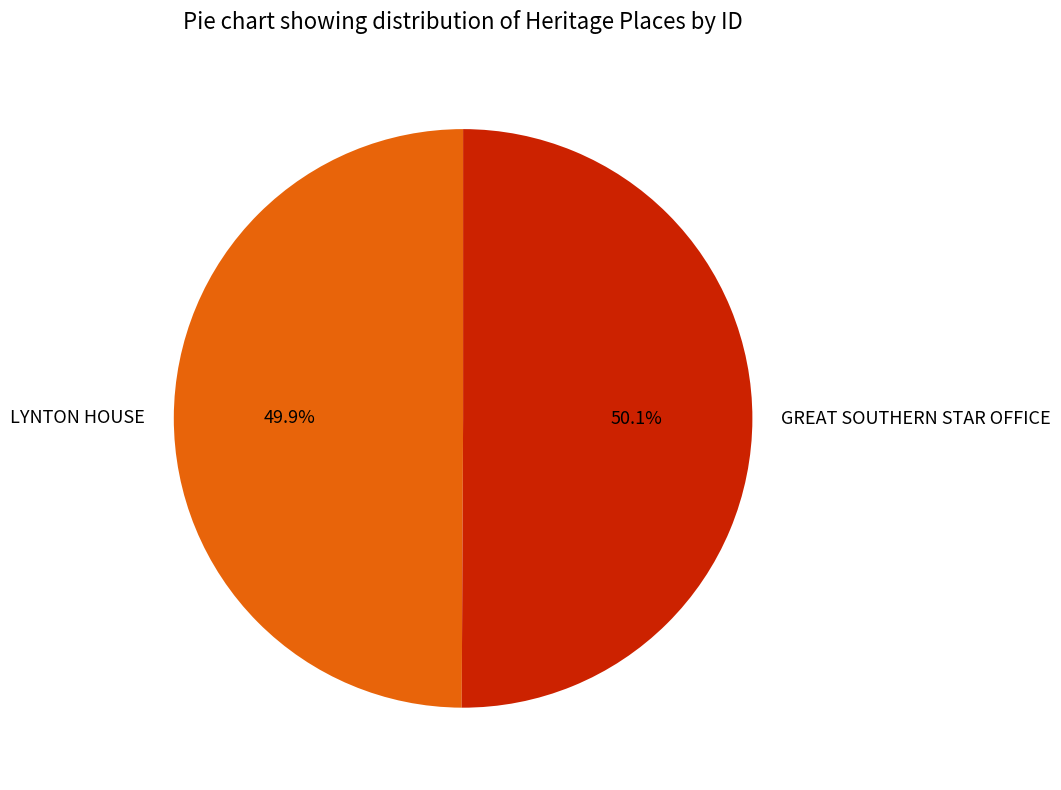

Combined, do GREAT SOUTHERN STAR OFFICE and LYNTON HOUSE account for over 50%?

Yes